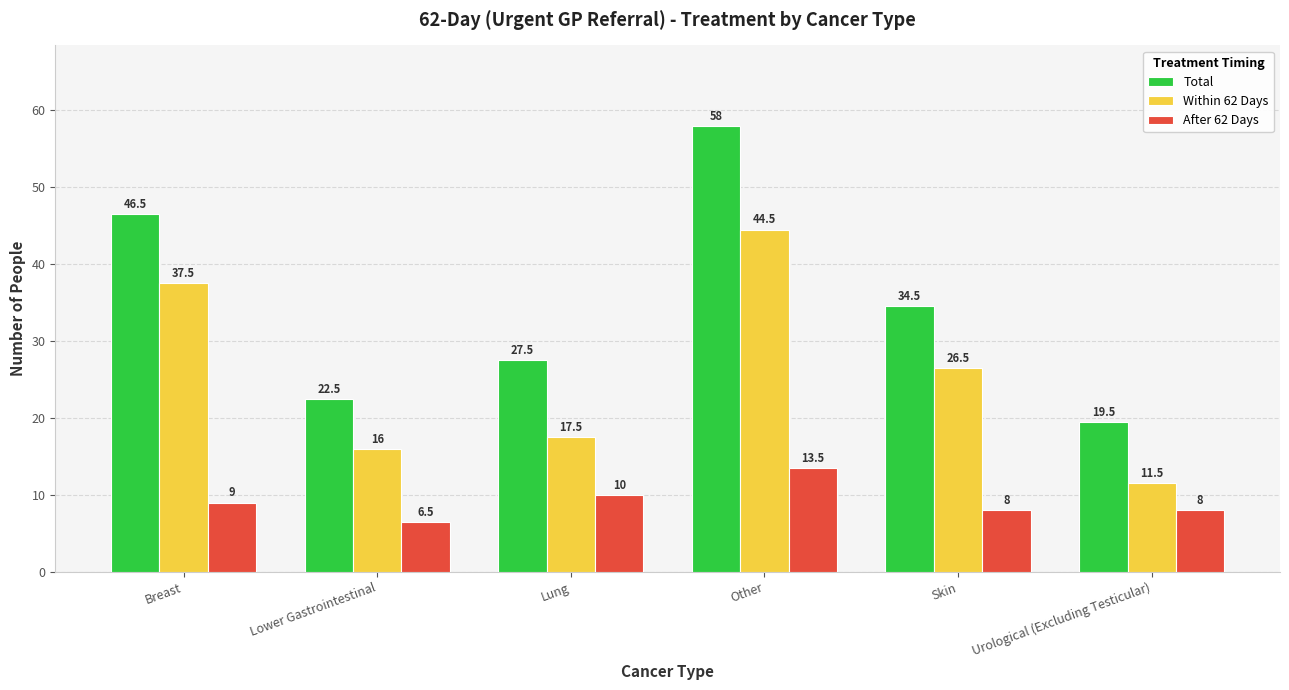

How many data points in Total are less than 34?

3